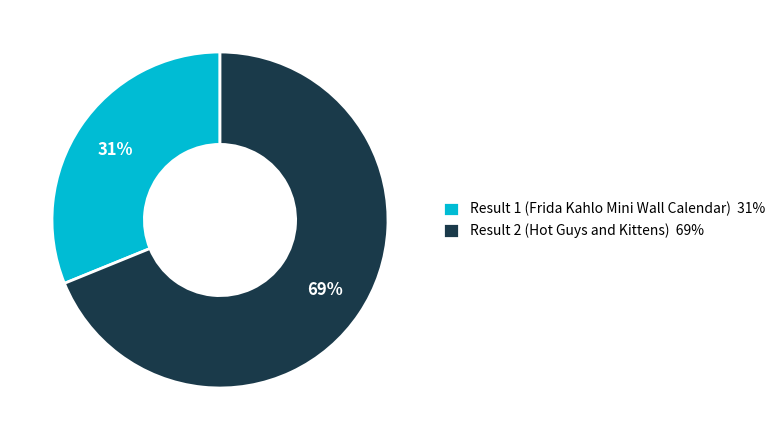

Between Result 1 (Frida Kahlo Mini Wall Calendar) and Result 2 (Hot Guys and Kittens), which is larger?

Result 2 (Hot Guys and Kittens)